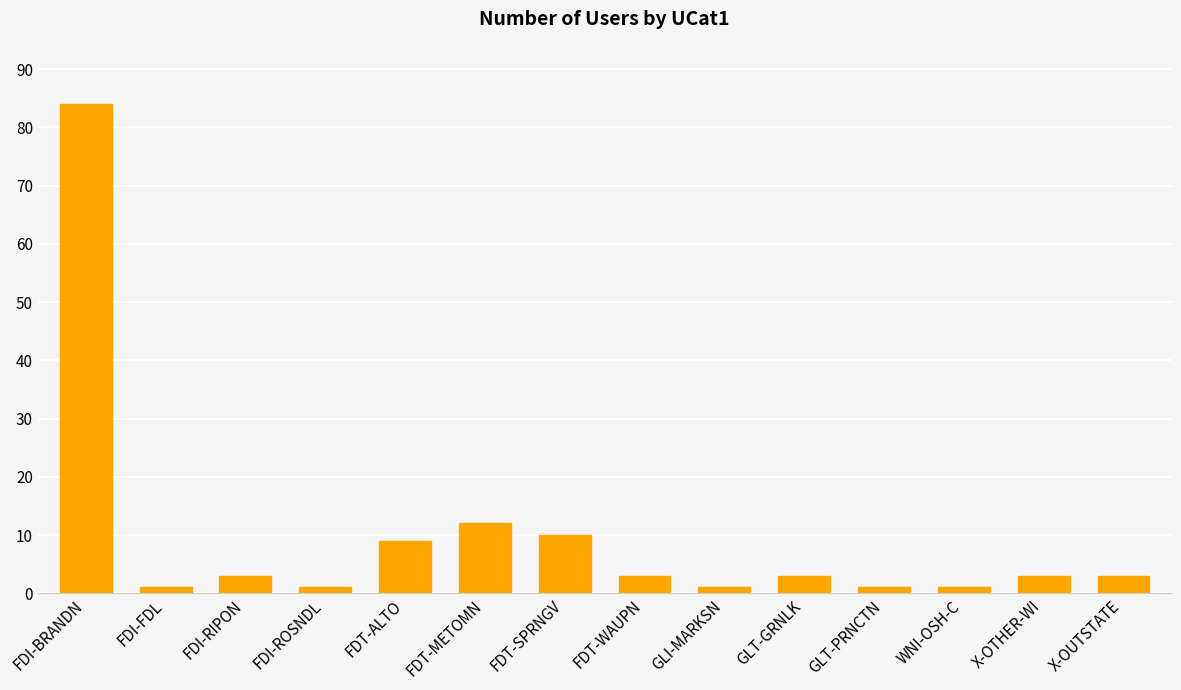

What is the change in value from FDT-METOMN to FDT-WAUPN?

-9